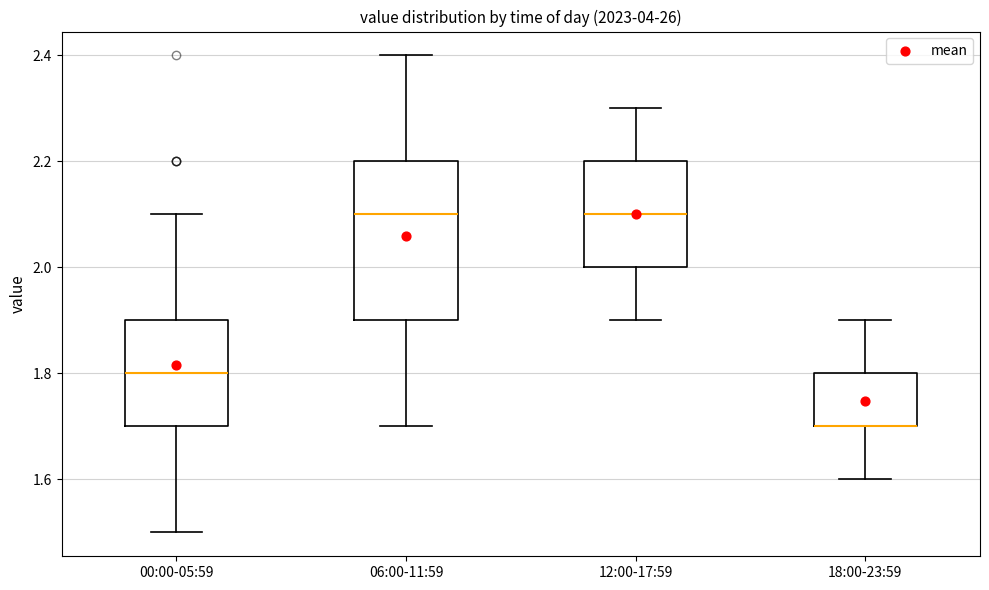

Where is the lower edge of the box for 00:00-05:59 on the y-axis? The values are not printed on the chart, so give them approximately, as read against the axis.

1.7